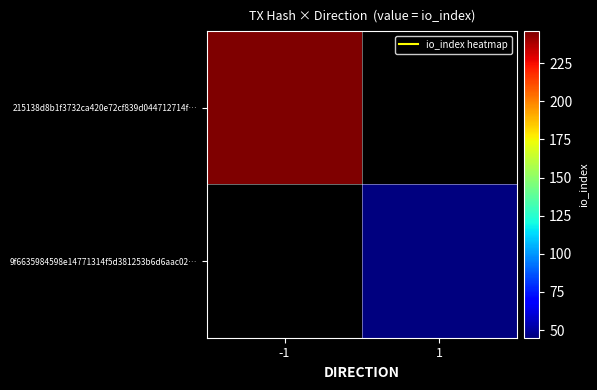

Rank the series by their maximum value, from highest to lowest.

215138d8b1f3732ca420e72cf839d044712714f…, 9f6635984598e14771314f5d381253b6d6aac02…